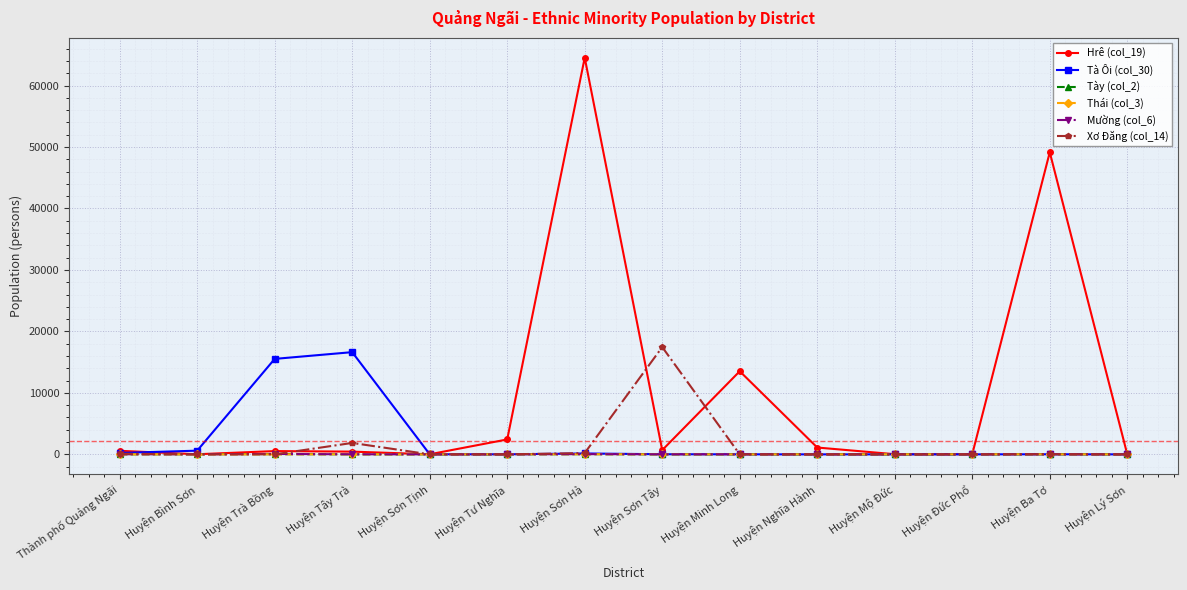

What is the sum of all Mường (col_6) values?

213